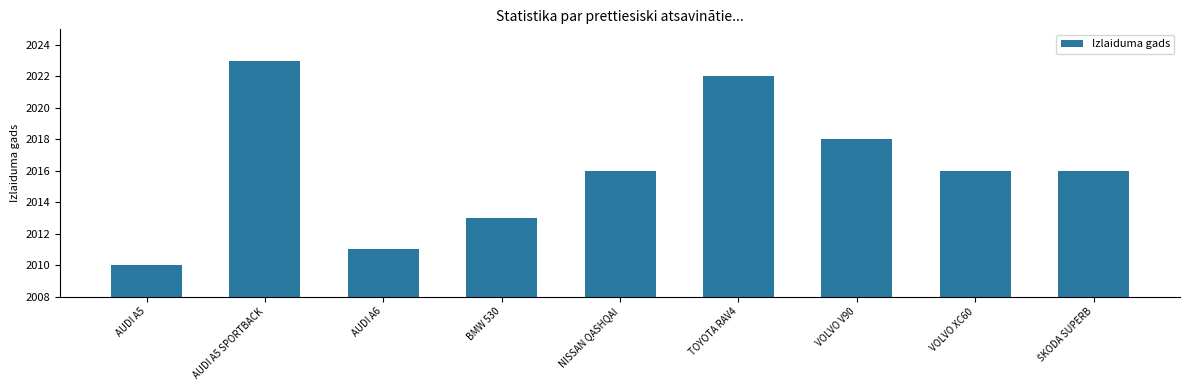

The chart shows a value of 3450 at TOYOTA RAV4. True or false?

False